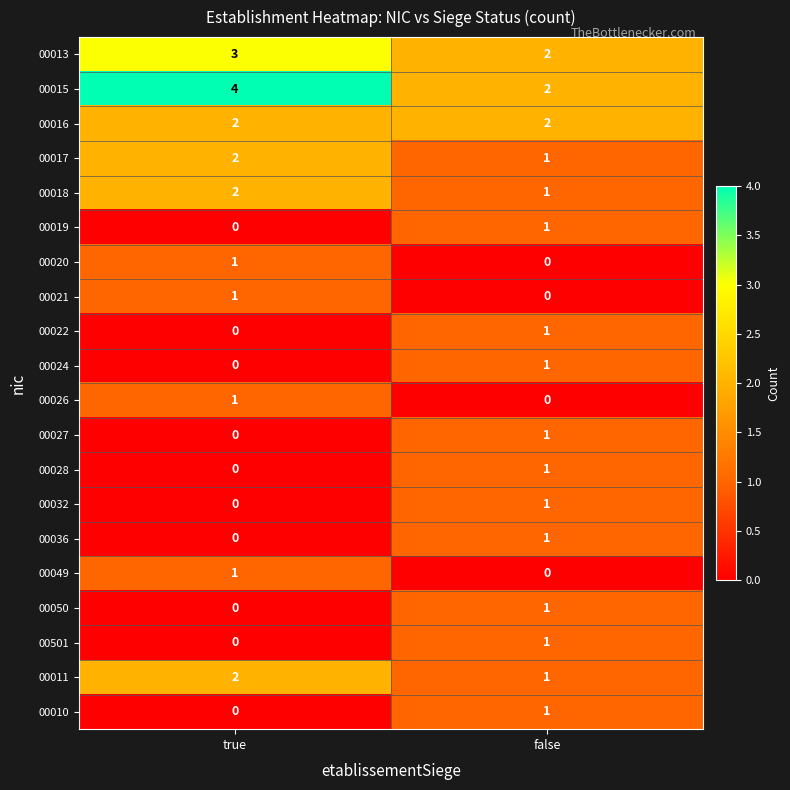

Rank the categories by 00020 value from highest to lowest.

true, false